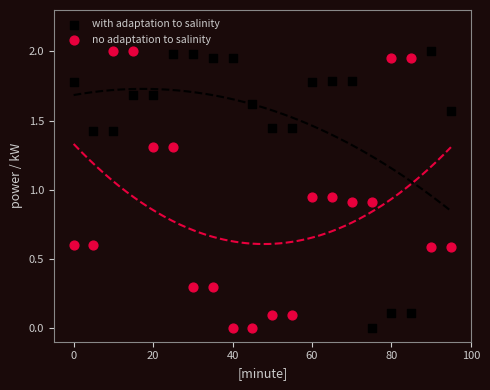

What is the X range (max minus min) for the scatter plot?

95.0